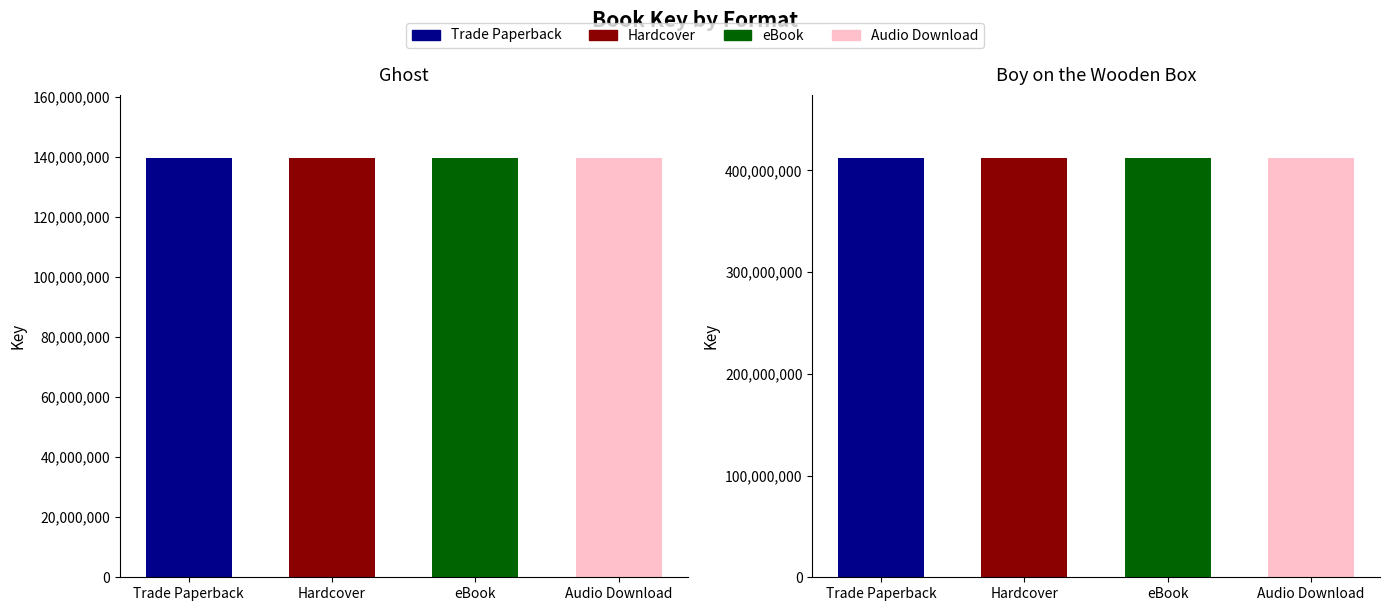

Which series changed the most between Hardcover and eBook?

Ghost